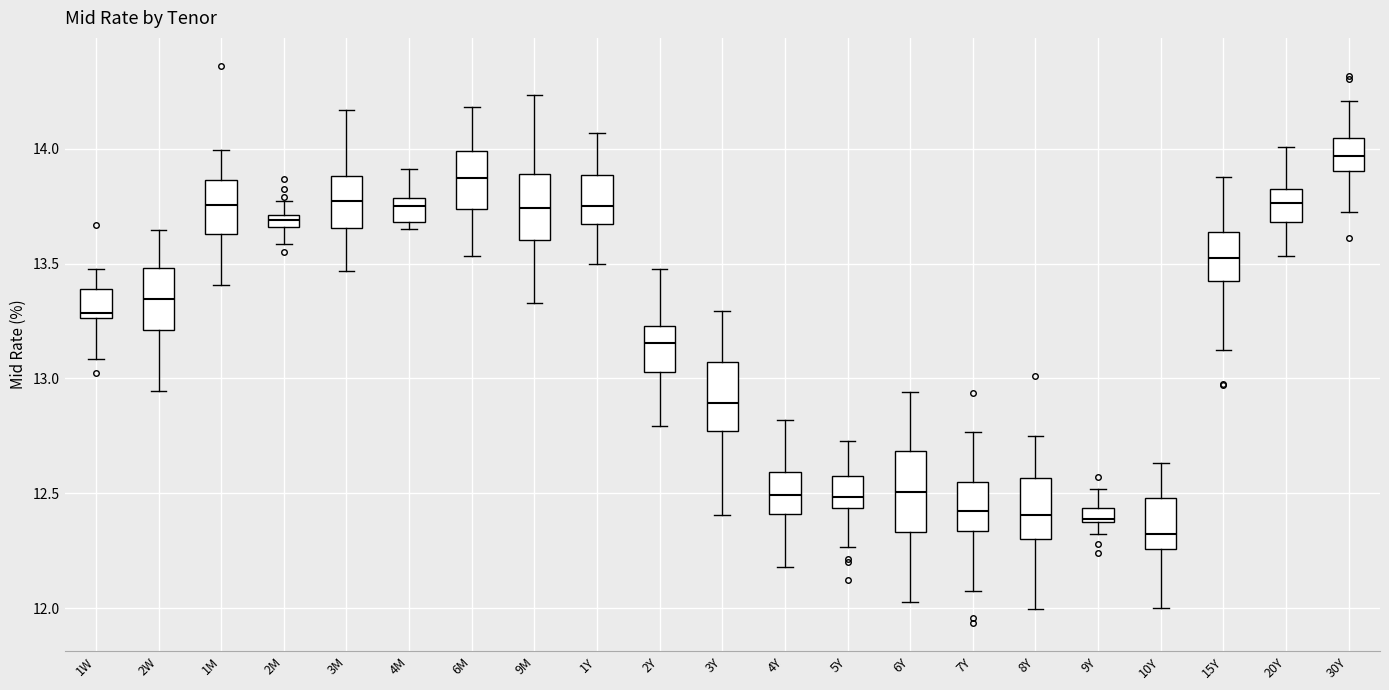

Where does the median line of the box for 8Y sit on the y-axis? The values are not printed on the chart, so give them approximately, as read against the axis.

12.40